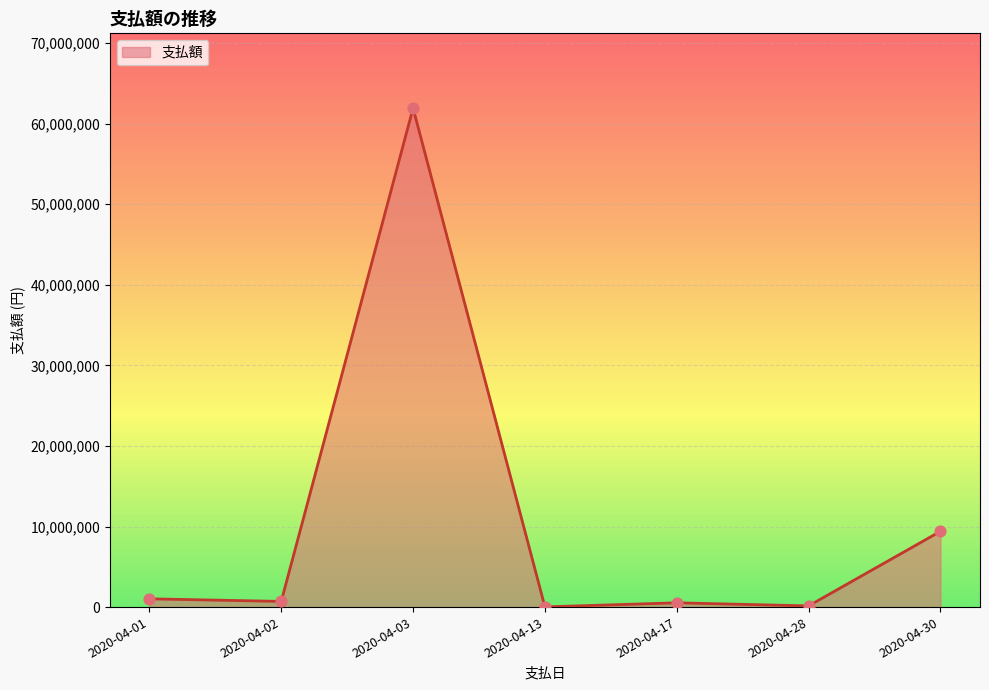

What is the maximum value shown in the chart?

61910880